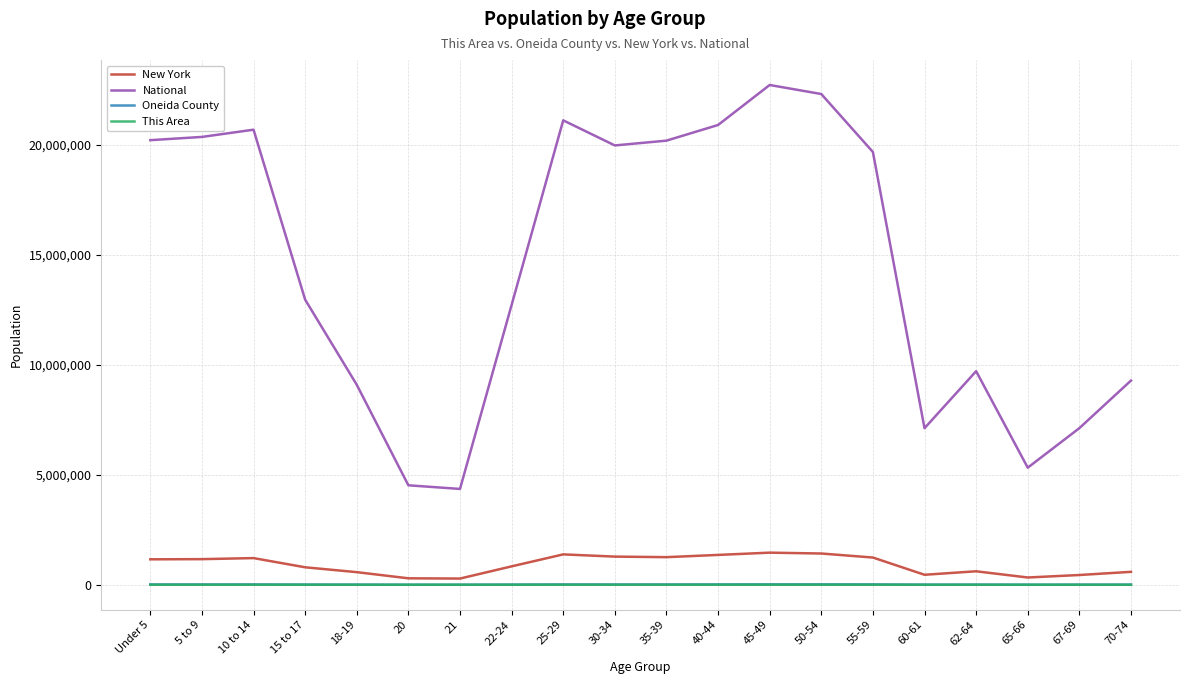

In New York, how many points are higher than both neighbors (excluding endpoints)?

4